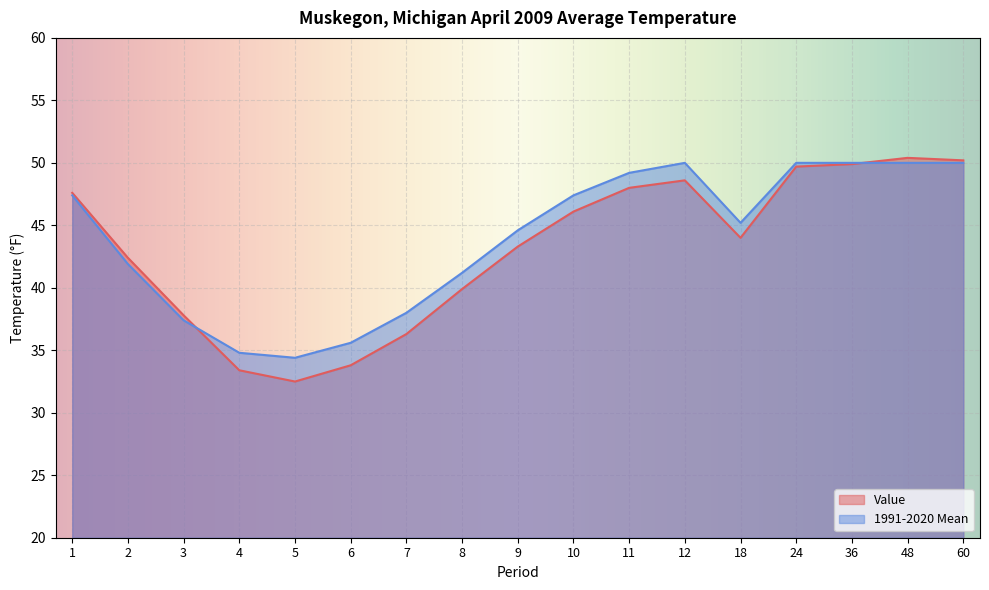

Rank the categories by 1991-2020 Mean value from highest to lowest.

12, 24, 36, 48, 60, 11, 1, 10, 18, 9, 2, 8, 7, 3, 6, 4, 5